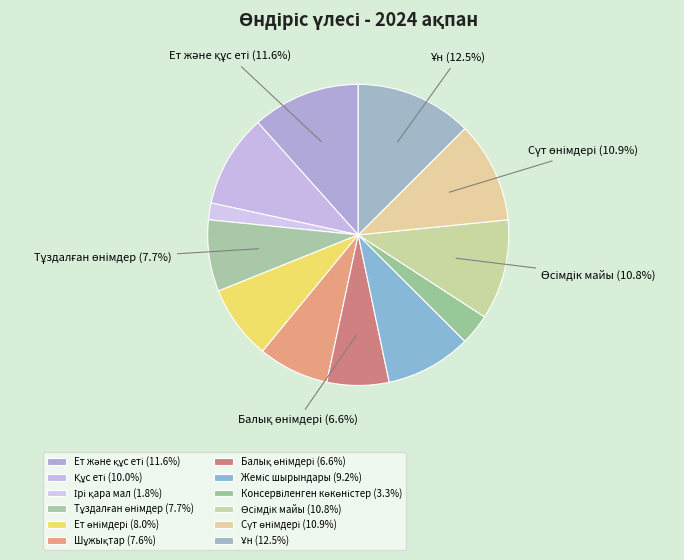

Count the number of slices in the pie.

12